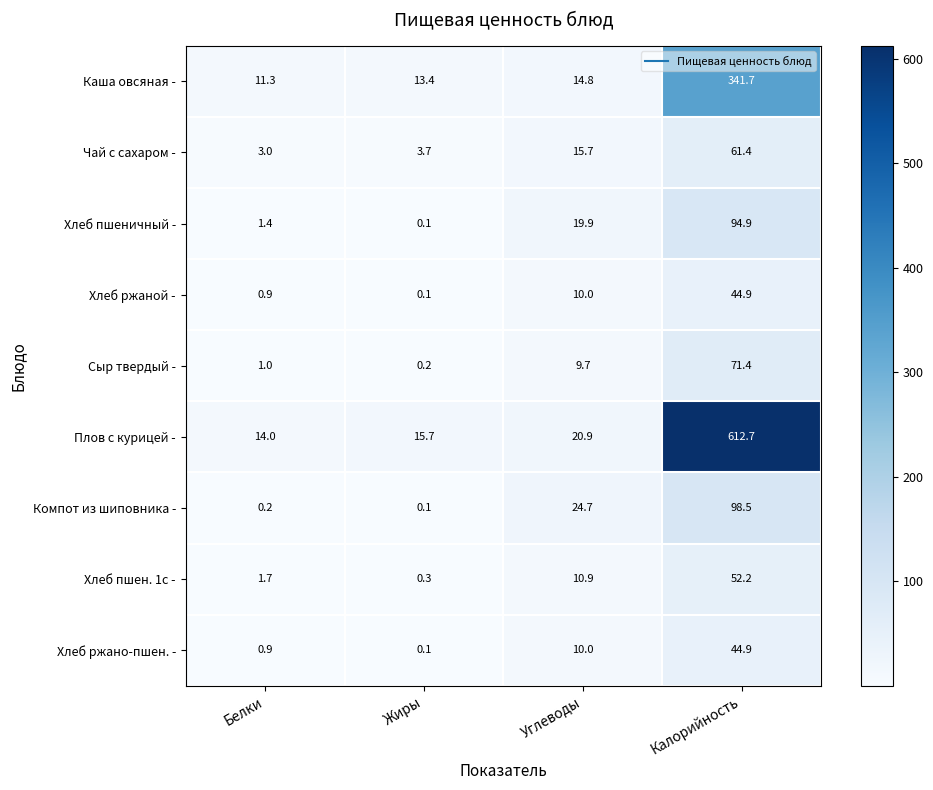

Which category has the lowest value in the Компот из шиповника - series?

Жиры